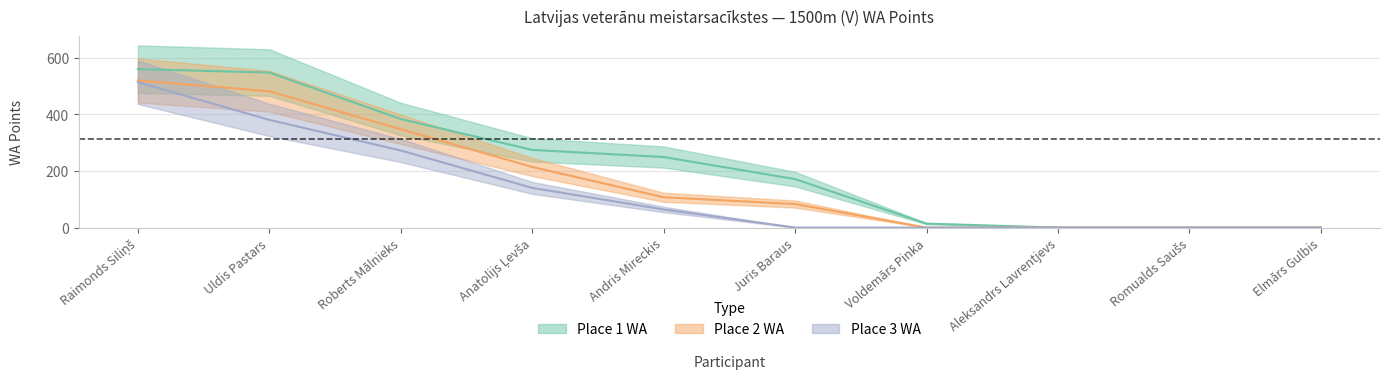

True or false: Place 2 WA has more than 2 interior local peaks.

False